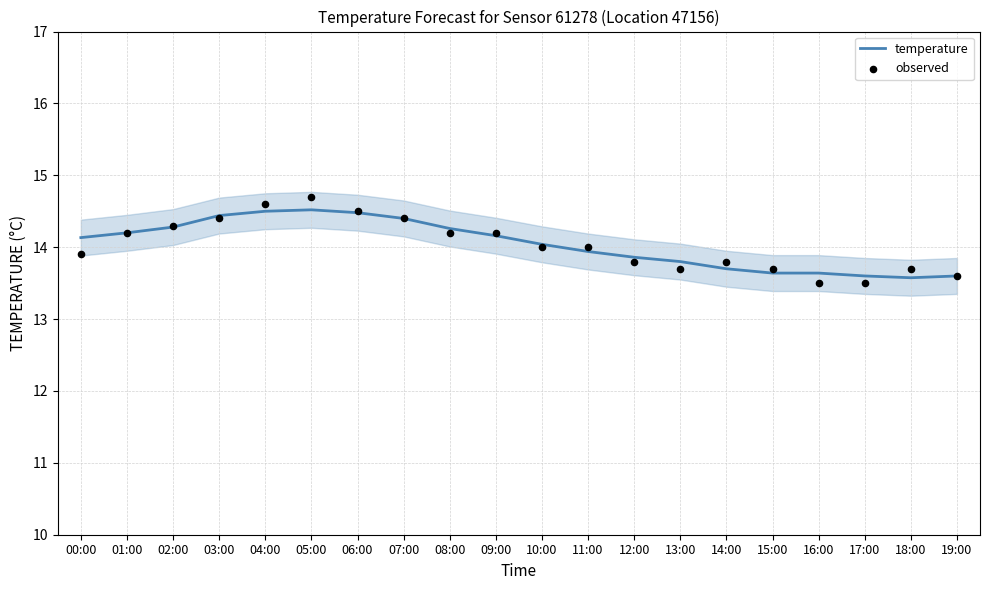

Which series has the largest total across all categories?

temperature